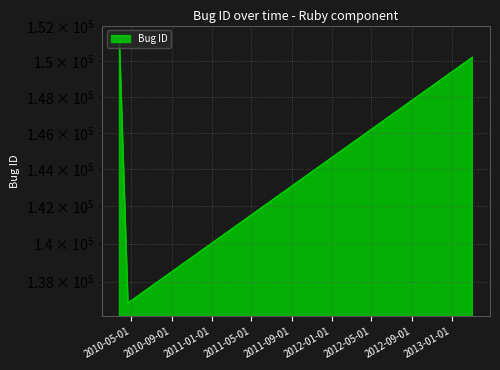

What is the minimum value shown in the chart?

136882